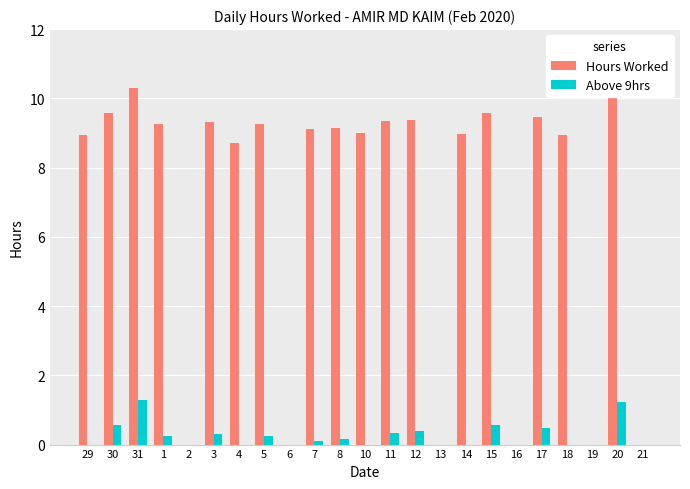

What is the sum of all Above 9hrs values?

5.9